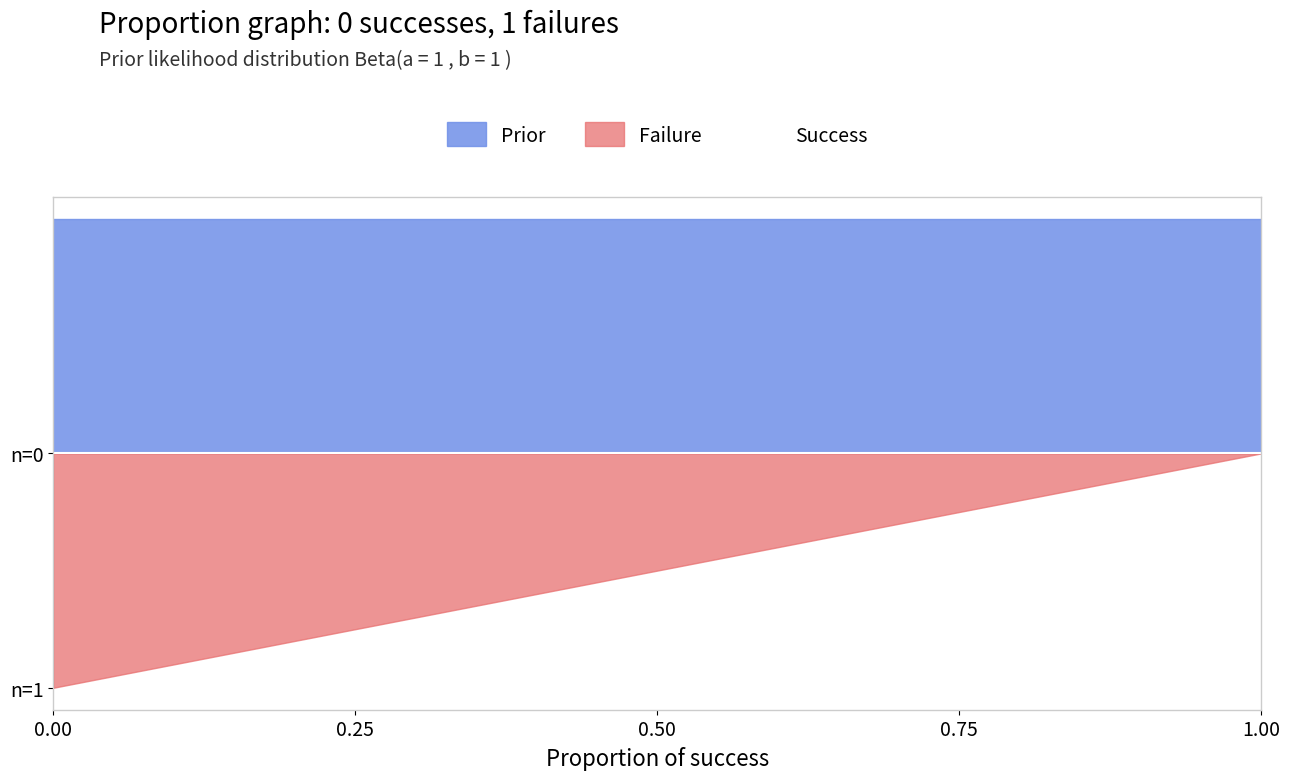

What is the minimum value shown in the chart?

-3.2